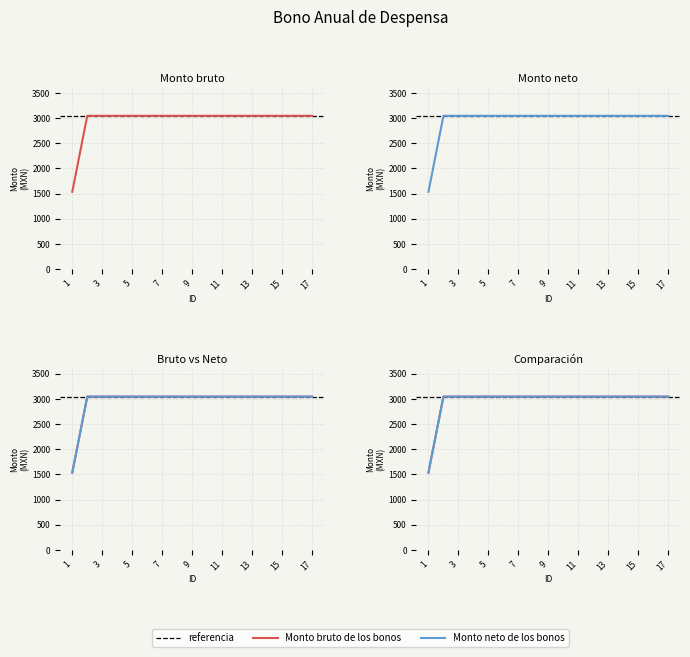

At 4, list the series in order from largest to smallest.

Monto bruto de los bonos, Monto neto de los bonos